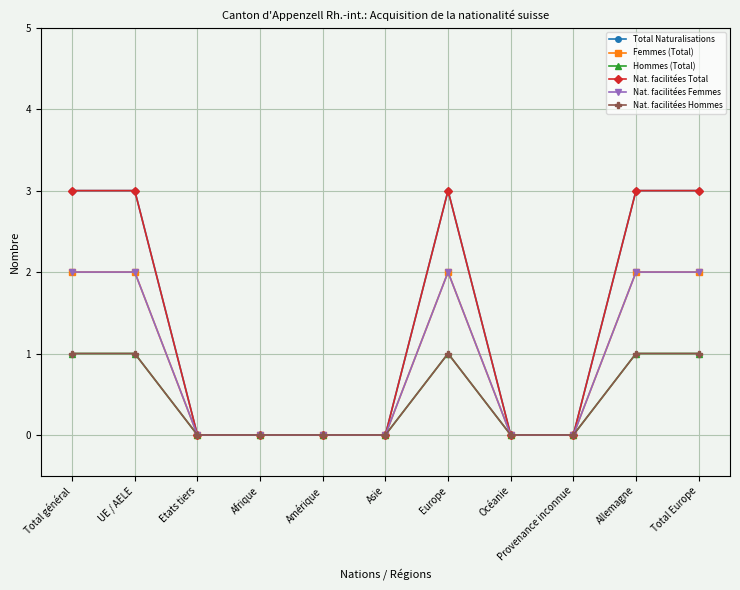

True or false: Nat. facilitées Total has a value of 0 at Afrique.

True